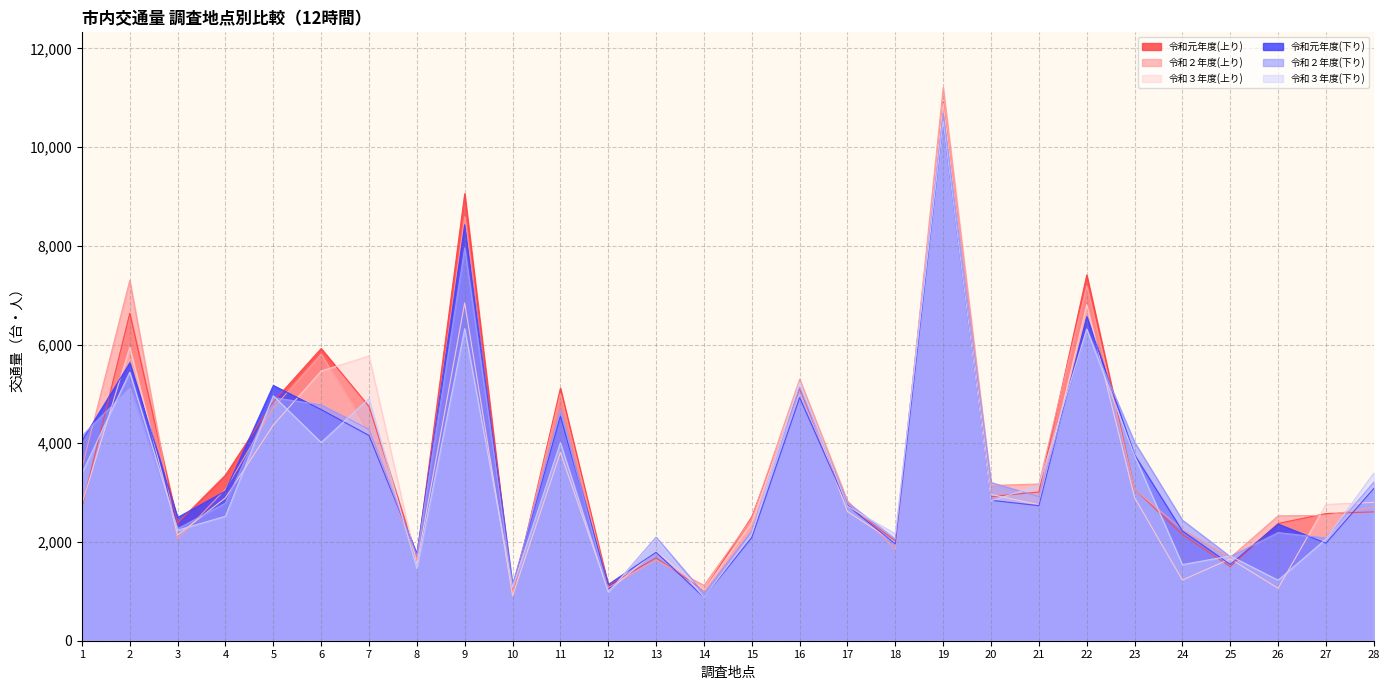

The value of 令和元年度(下り) at 22 is 6564. True or false?

True